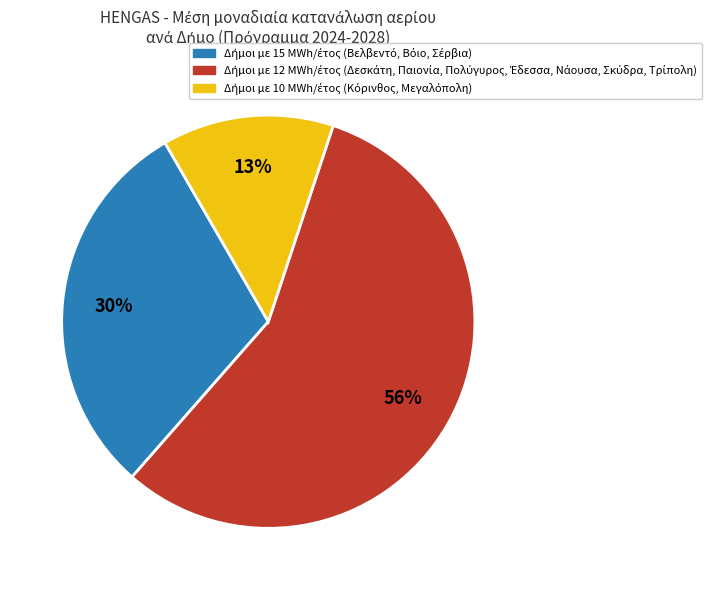

To the nearest percent, what is the difference between the largest and smallest slice percentages?

43%